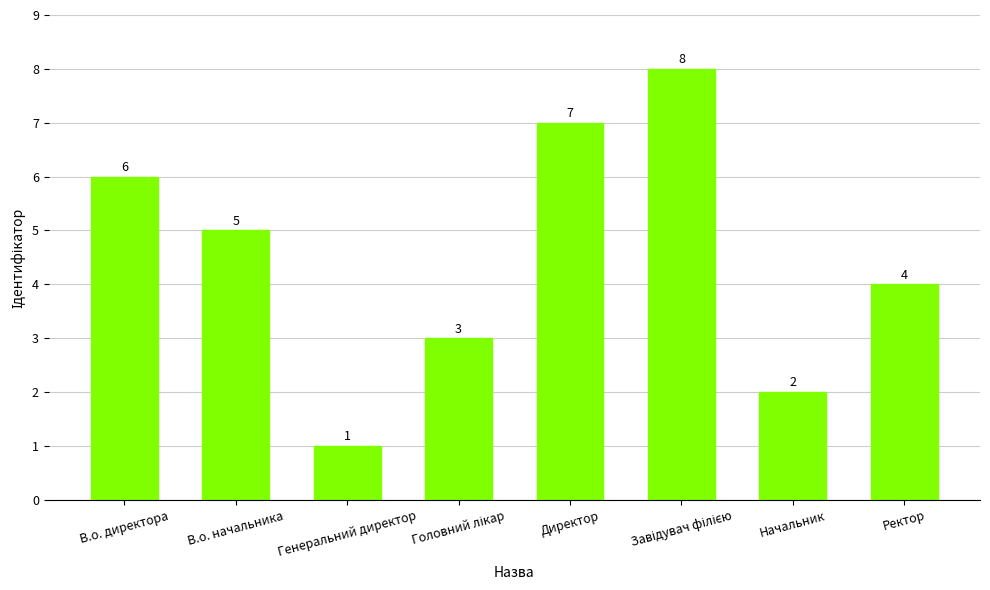

Are the bars horizontal?

No